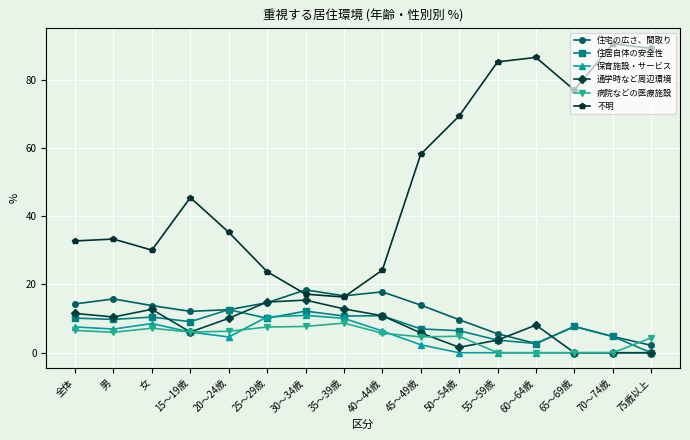

What is the sum of all 住宅の広さ、間取り values?

182.7